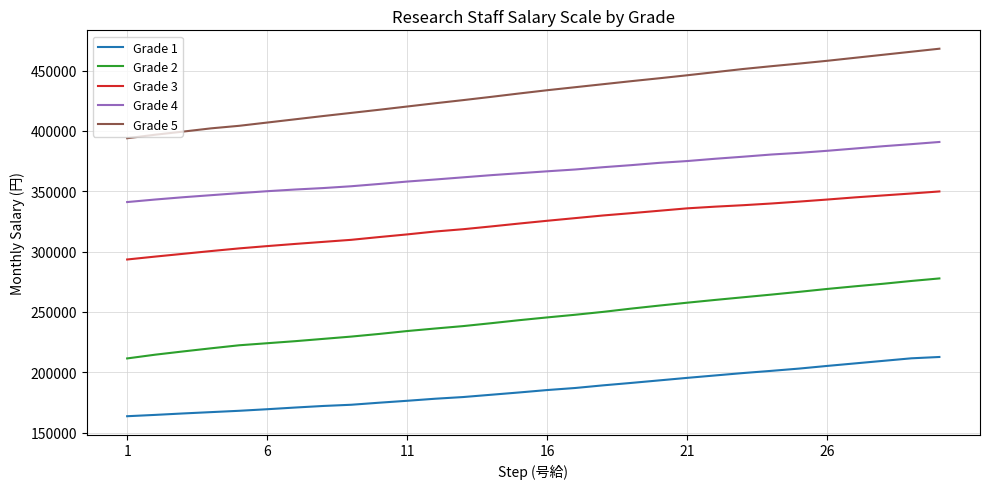

What are all the series names shown in the legend?

Grade 1, Grade 2, Grade 3, Grade 4, Grade 5